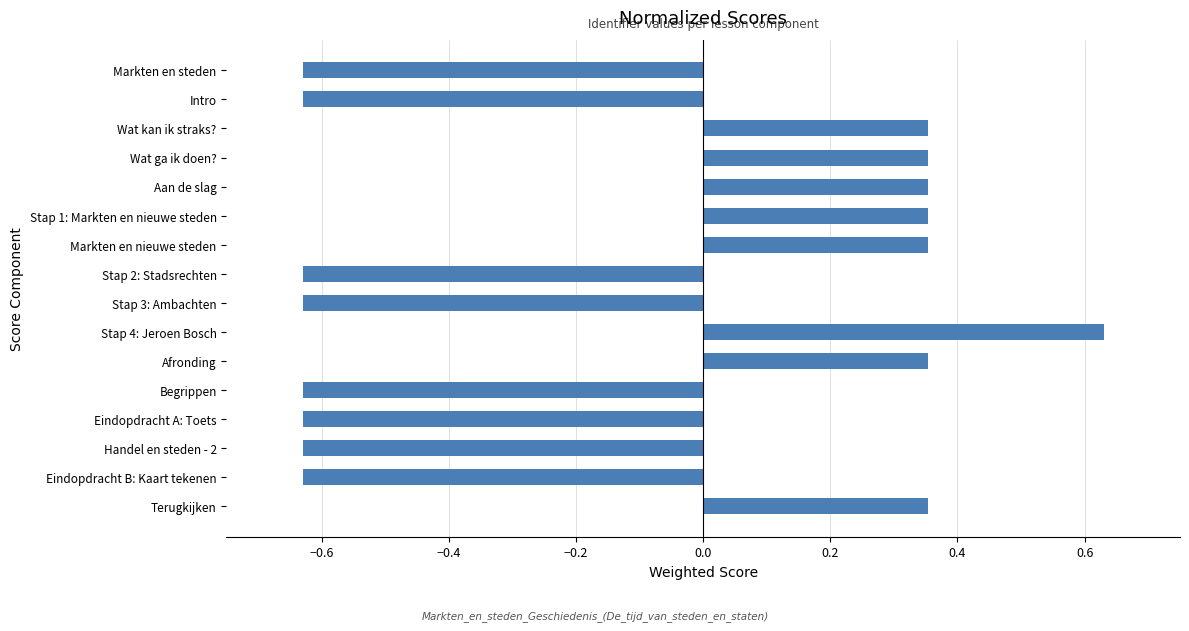

True or false: the data shows 0.5 at Aan de slag.

False